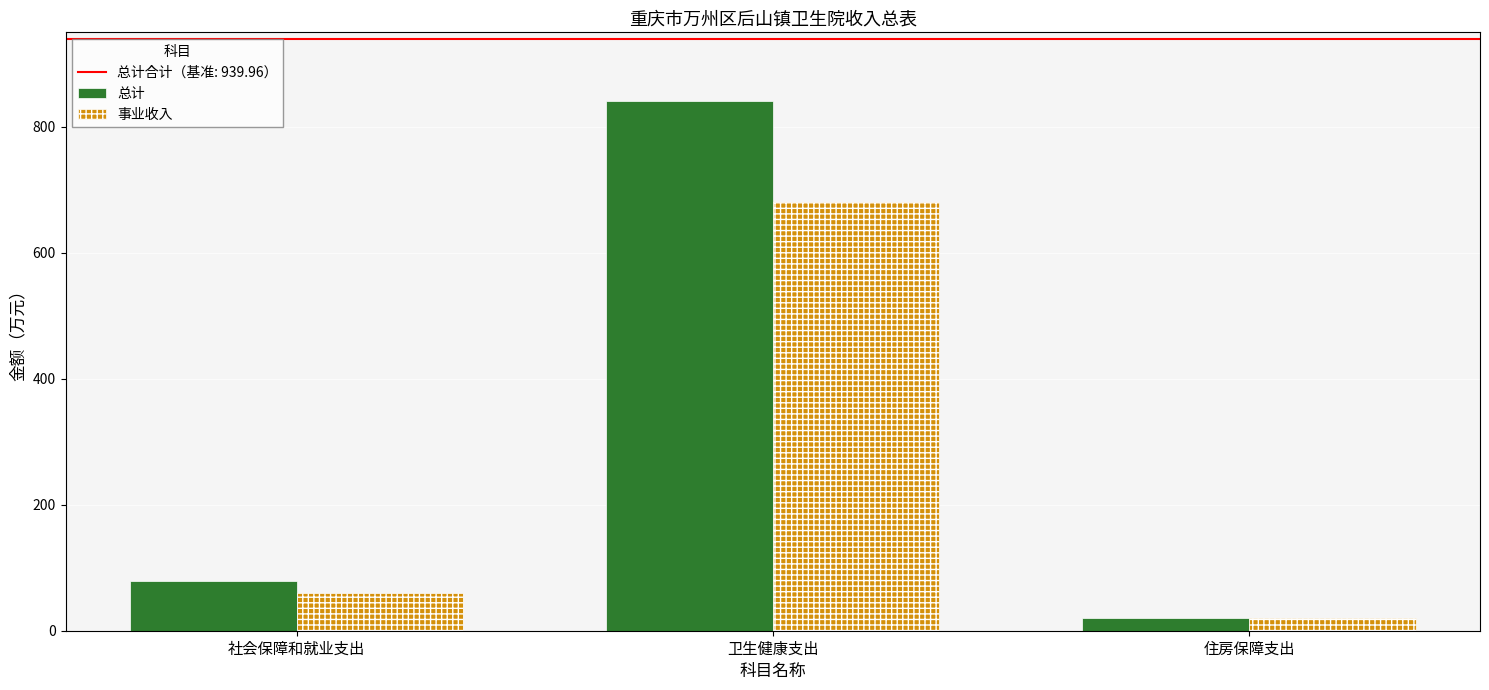

What is the average value of the 事业收入 series?

253.7